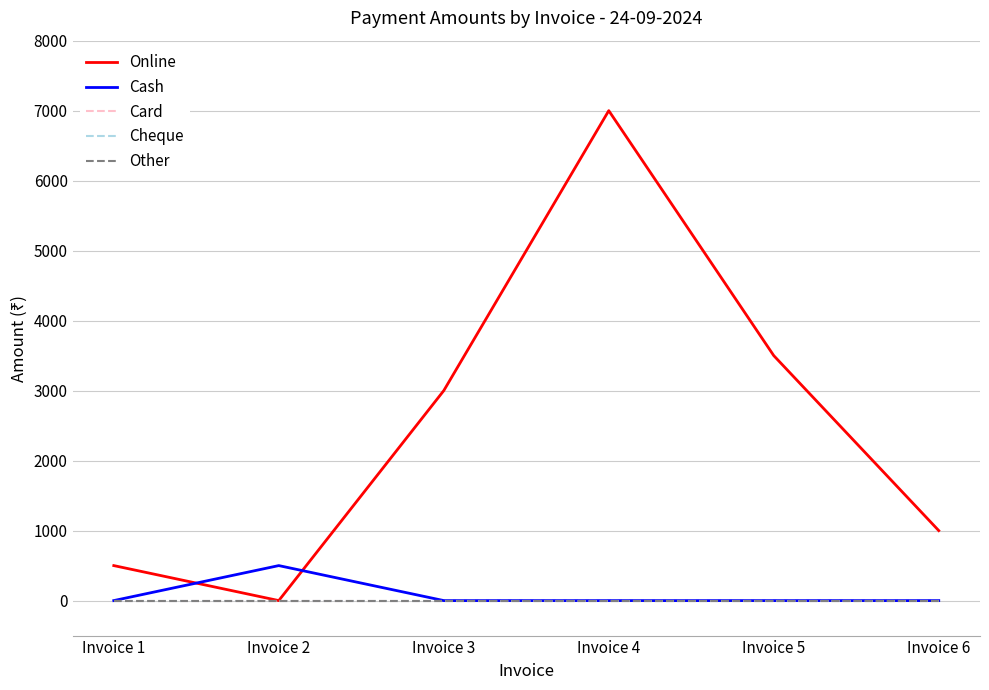

Is this an area chart (filled region under the line)?

No